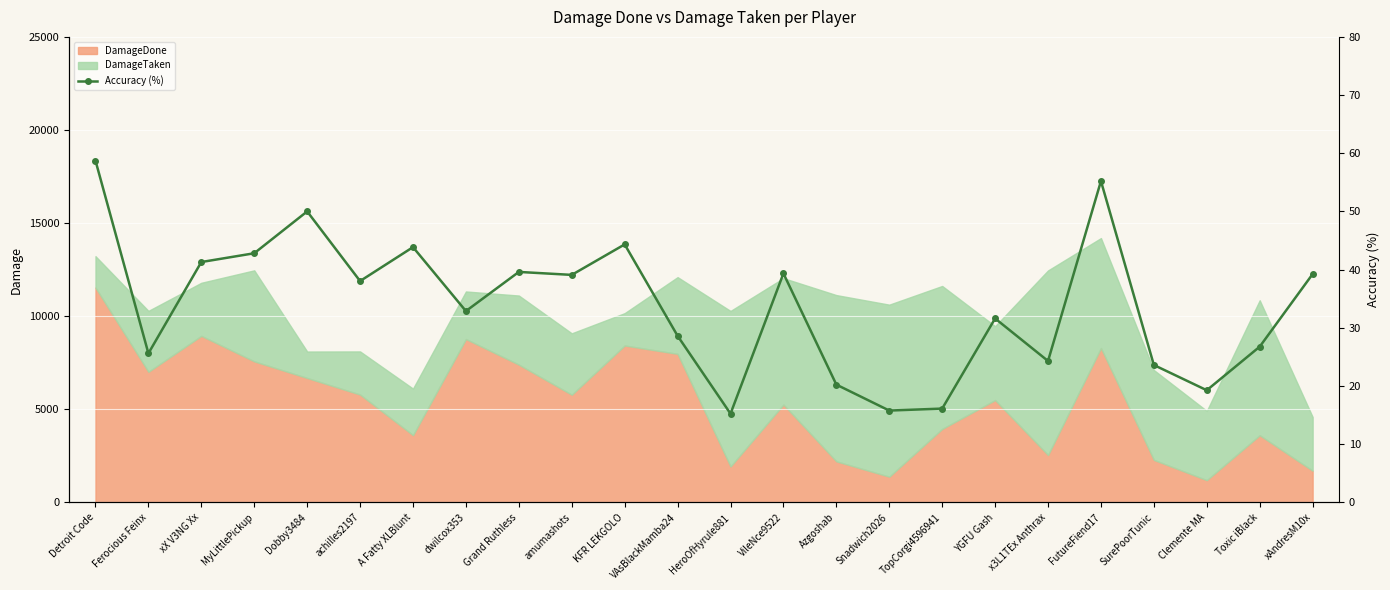

What is the maximum value for DamageDone?

11535